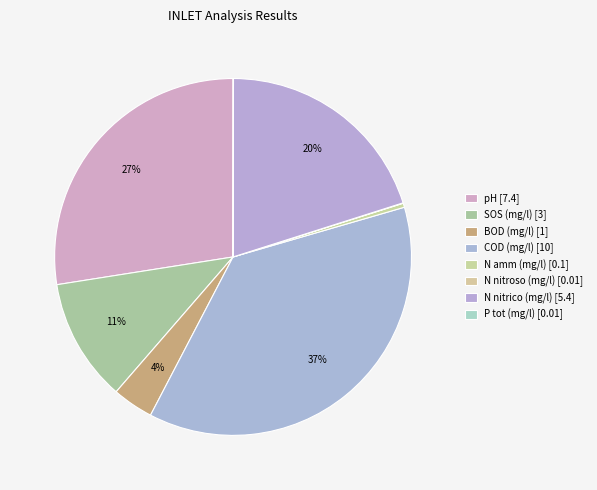

What percentage is the COD (mg/l) slice, to the nearest percent?

37%